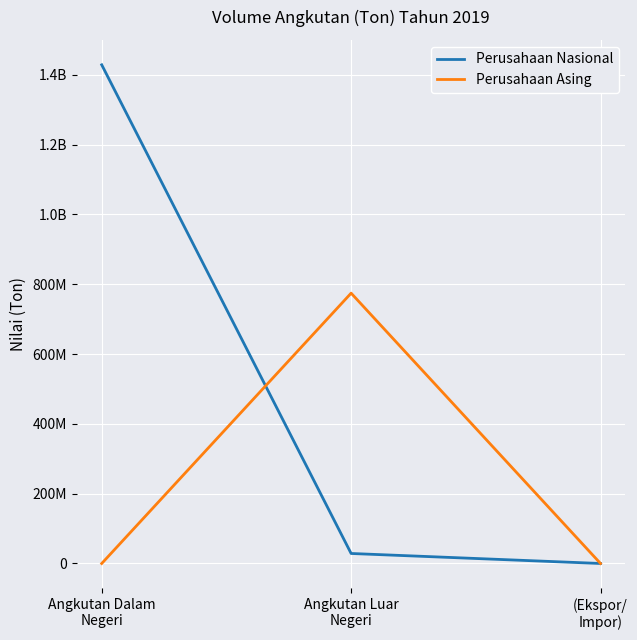

What is the highest value of the Perusahaan Asing series?

774497749